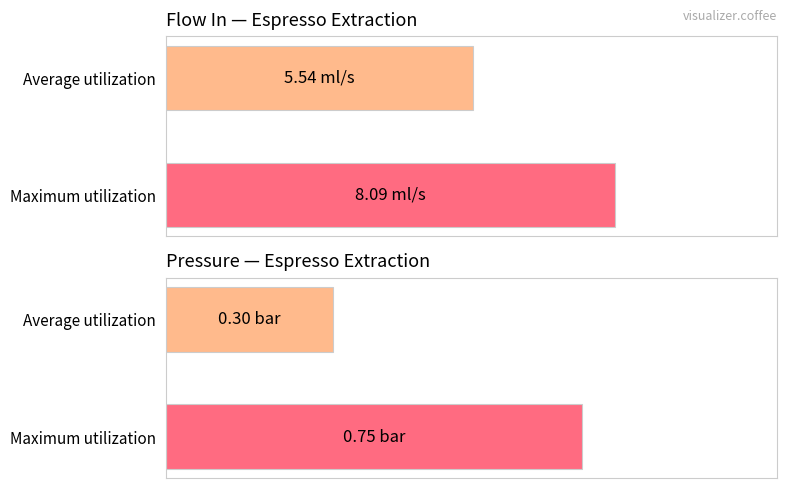

Are the bars horizontal?

Yes